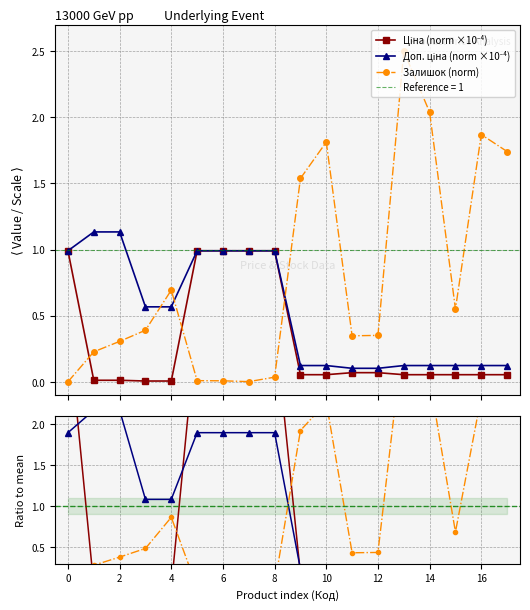

What is the maximum value for Залишок (norm)?

2.5